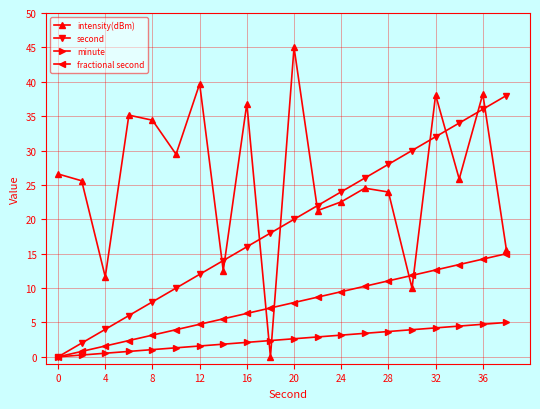

How many intersections are there between intensity(dBm) and second?

9